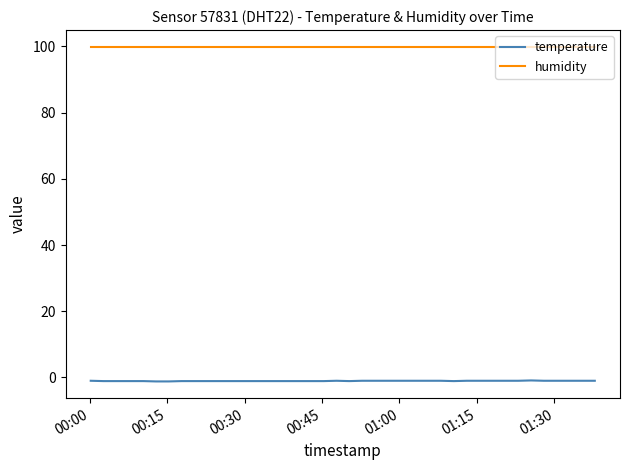

Which series has the widest spread of values?

temperature